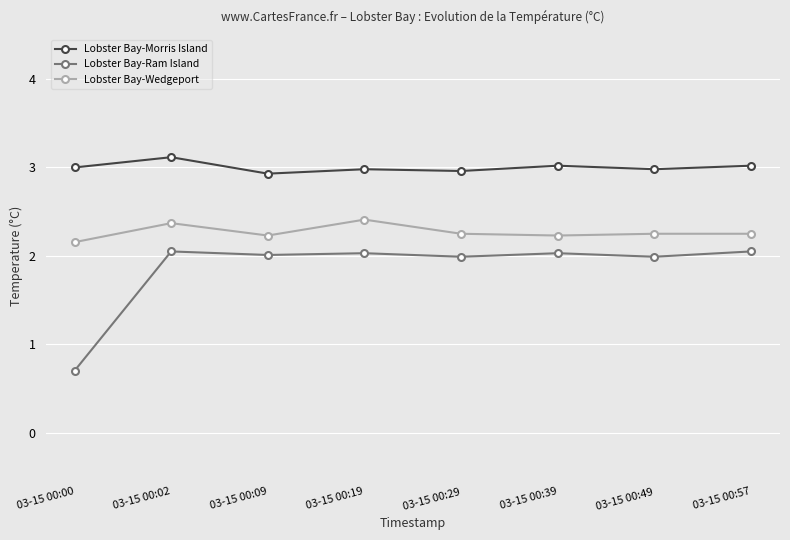

True or false: Lobster Bay-Ram Island and Lobster Bay-Wedgeport cross at least once.

False